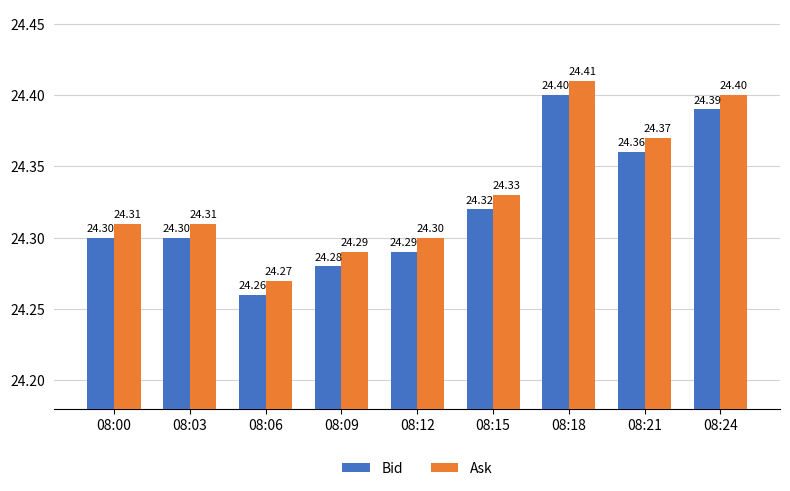

Where is Ask nearest to the value 24?

08:06